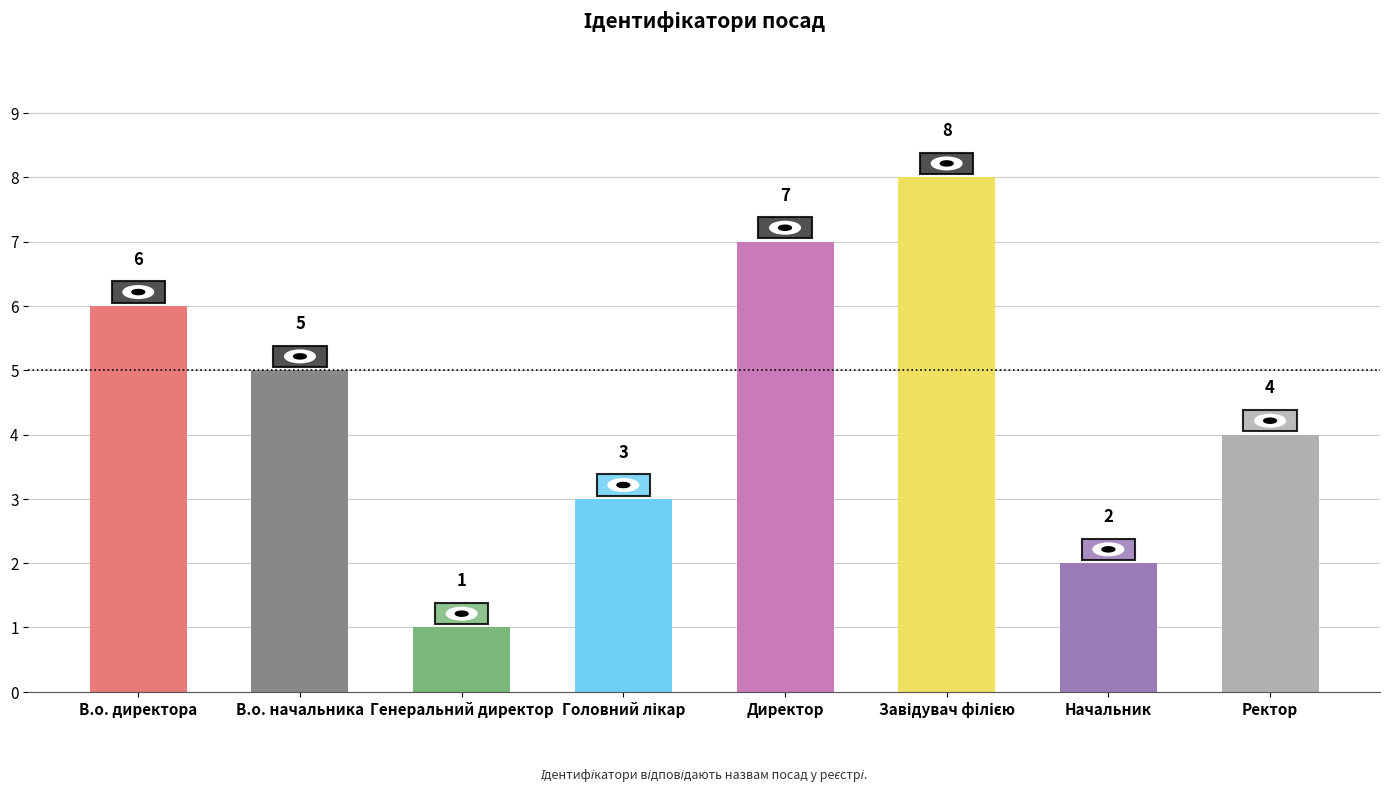

What is the change in value from Генеральний директор to Директор?

+6